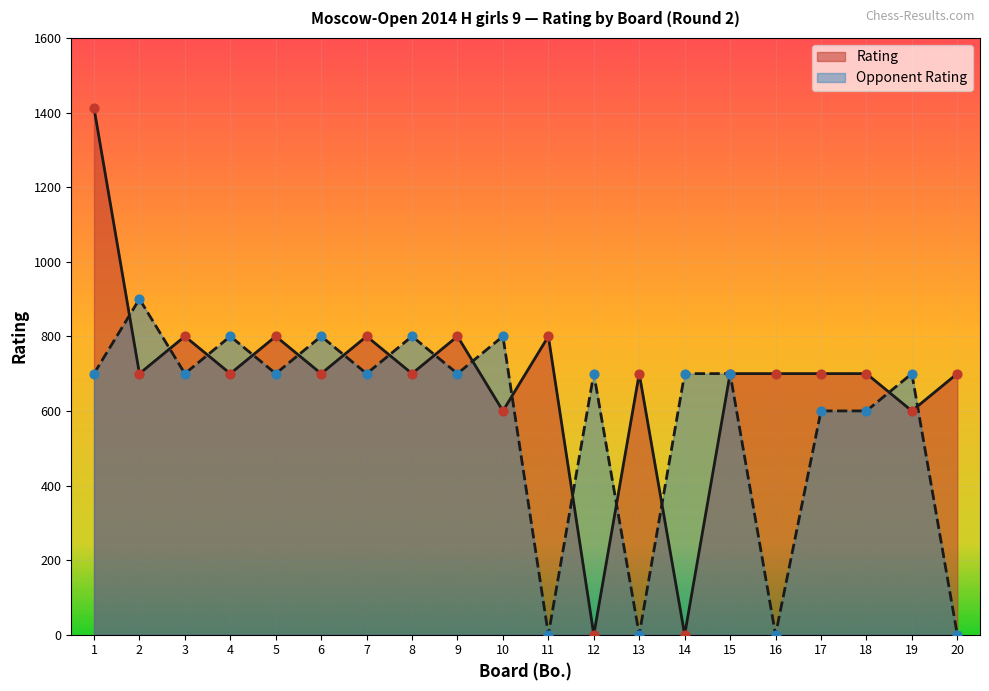

At which category is the sum across all series the highest?

1